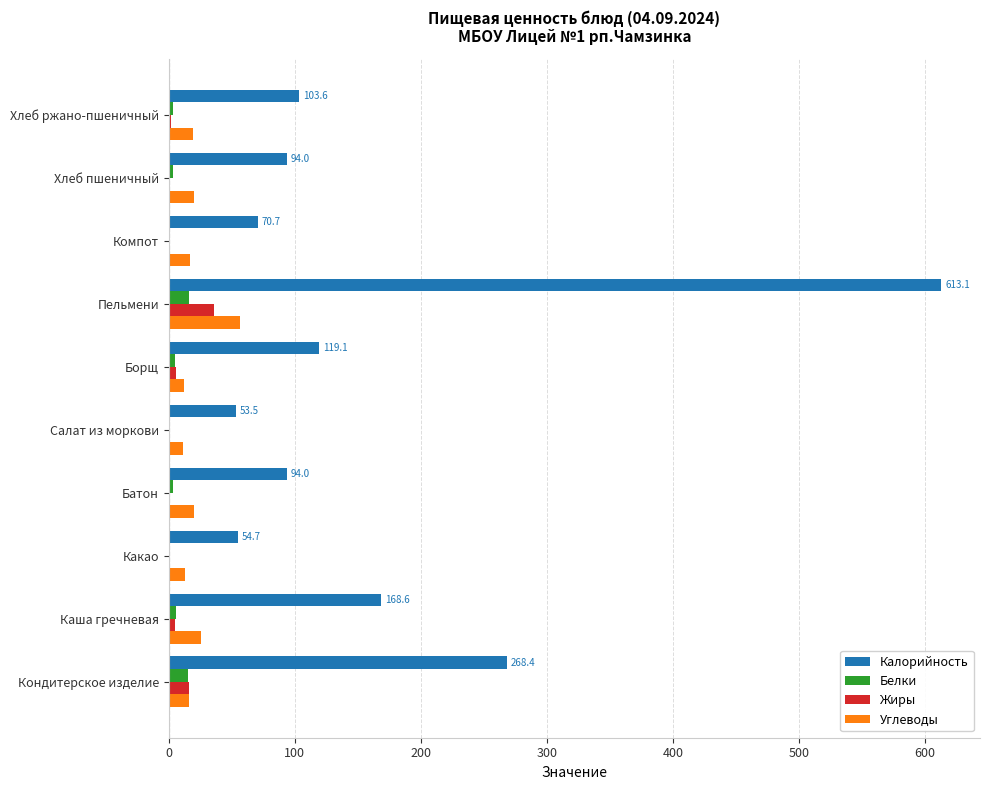

At which category is the sum across all series the highest?

Пельмени